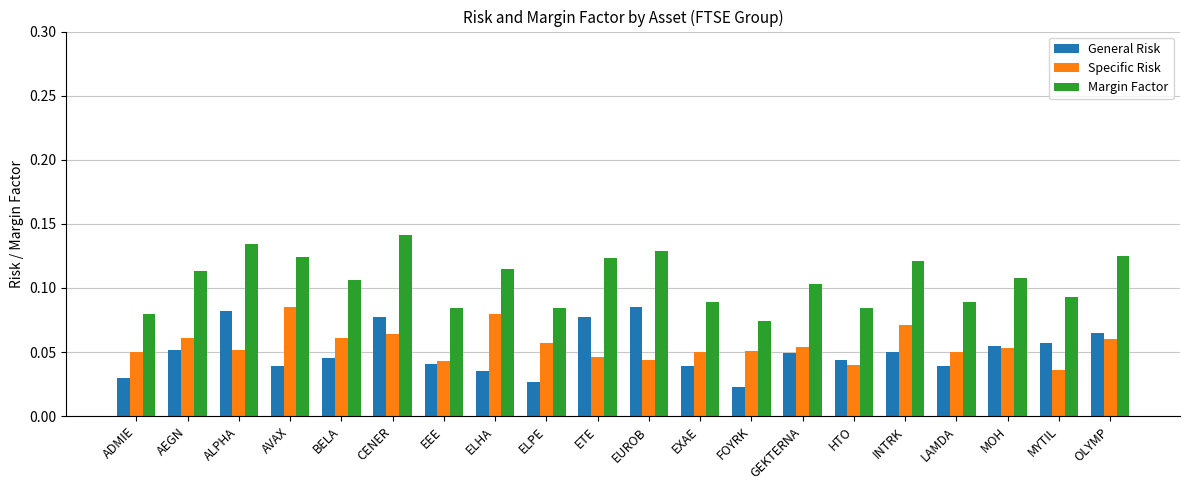

Is it true that Margin Factor equals 0.2 at AEGN?

False